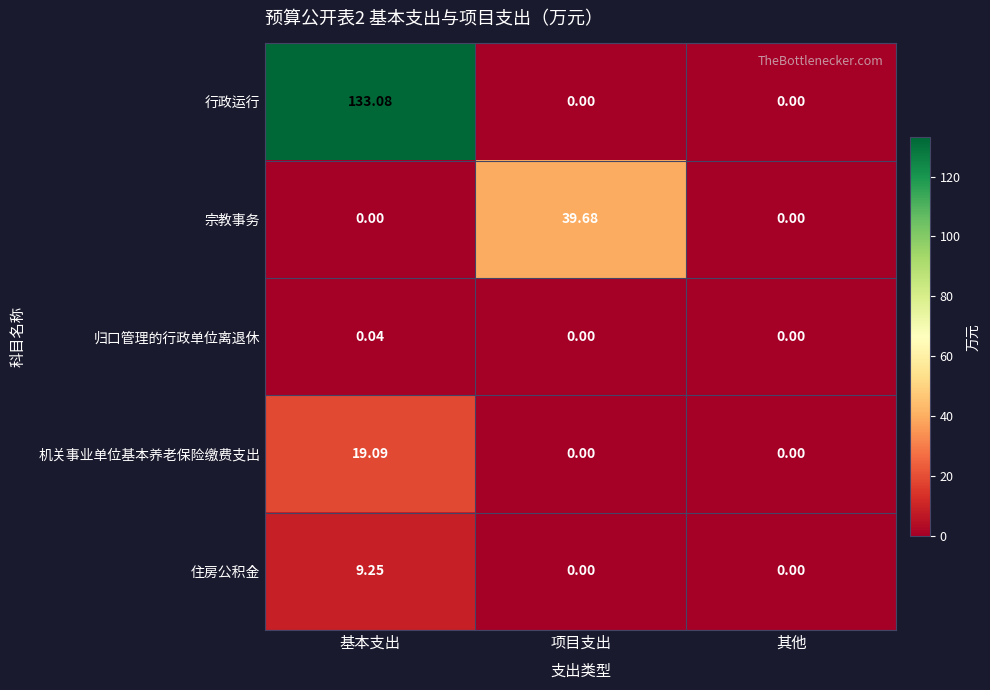

At how many categories does at least one series exceed 96?

1